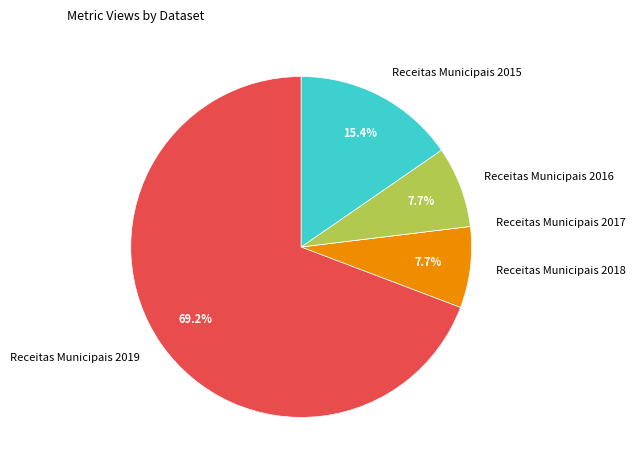

To the nearest percent, what is the difference between the largest and smallest slice percentages?

69%